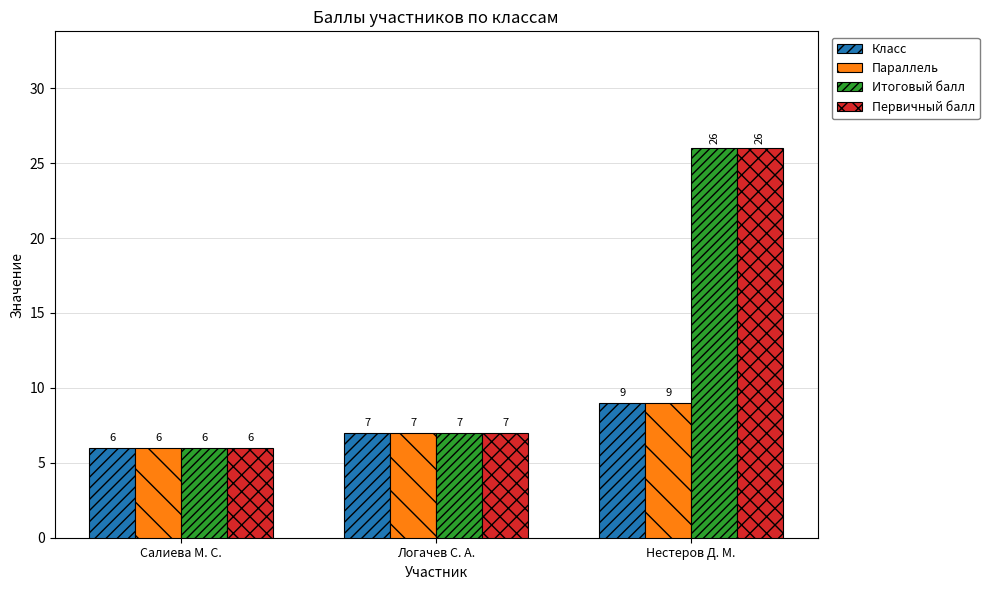

The Итоговый балл series shows 4 at Логачев С. А.. True or false?

False